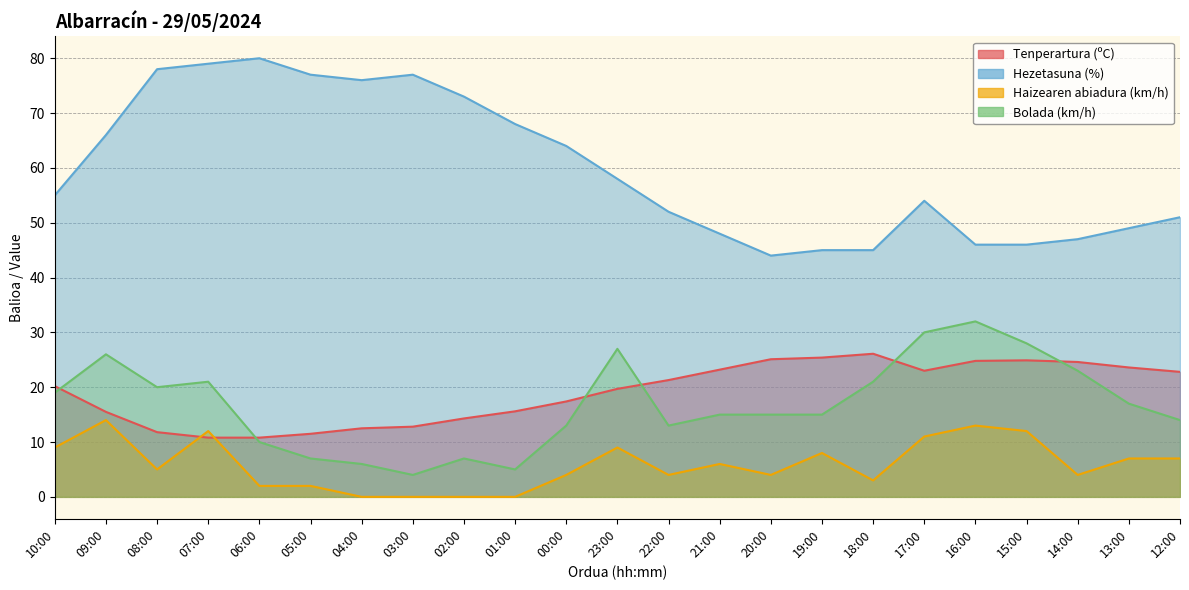

Reading left to right, what are all the values shown in this chart?

Tenperartura (ºC): 20.2	15.5	11.8	10.8	10.8	11.5	12.5	12.8	14.3	15.6	17.4	19.7	21.3	23.2	25.1	25.4	26.1	23.0	24.8	24.9	24.6	23.6	22.8
Hezetasuna (%): 55.0	66.0	78.0	79.0	80.0	77.0	76.0	77.0	73.0	68.0	64.0	58.0	52.0	48.0	44.0	45.0	45.0	54.0	46.0	46.0	47.0	49.0	51.0
Haizearen abiadura (km/h): 9.0	14.0	5.0	12.0	2.0	2.0	0.0	0.0	0.0	0.0	4.0	9.0	4.0	6.0	4.0	8.0	3.0	11.0	13.0	12.0	4.0	7.0	7.0
Bolada (km/h): 19.0	26.0	20.0	21.0	10.0	7.0	6.0	4.0	7.0	5.0	13.0	27.0	13.0	15.0	15.0	15.0	21.0	30.0	32.0	28.0	23.0	17.0	14.0